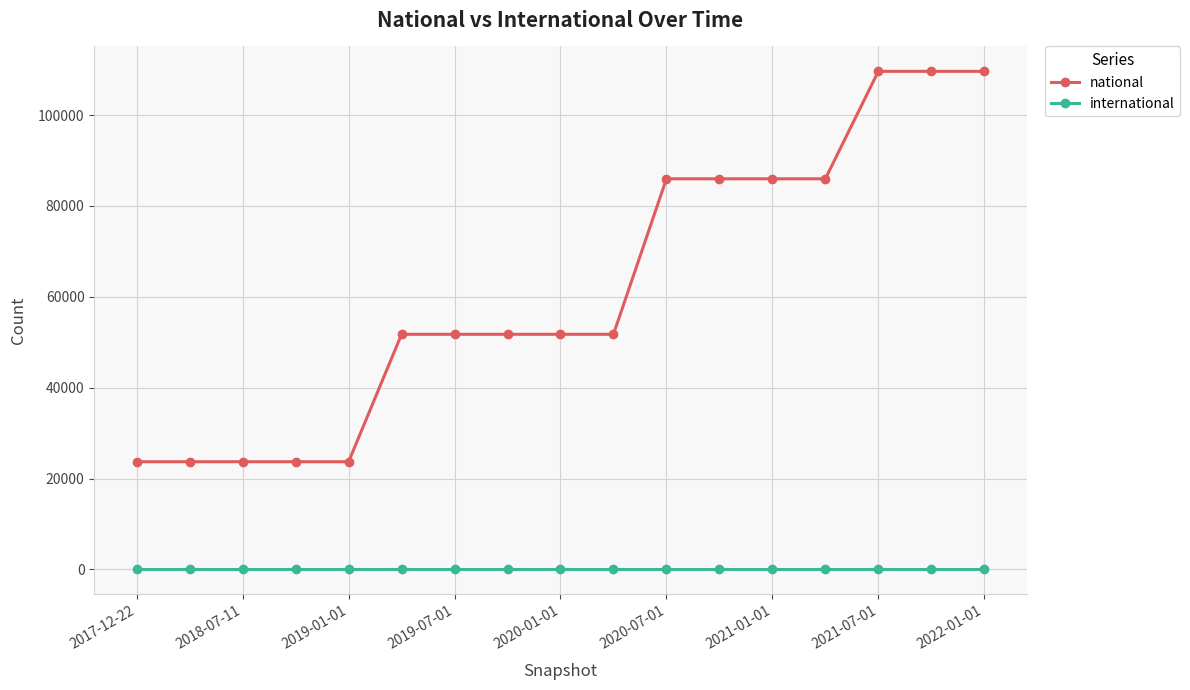

What is the value of the national point at the 10th from the left?

51745